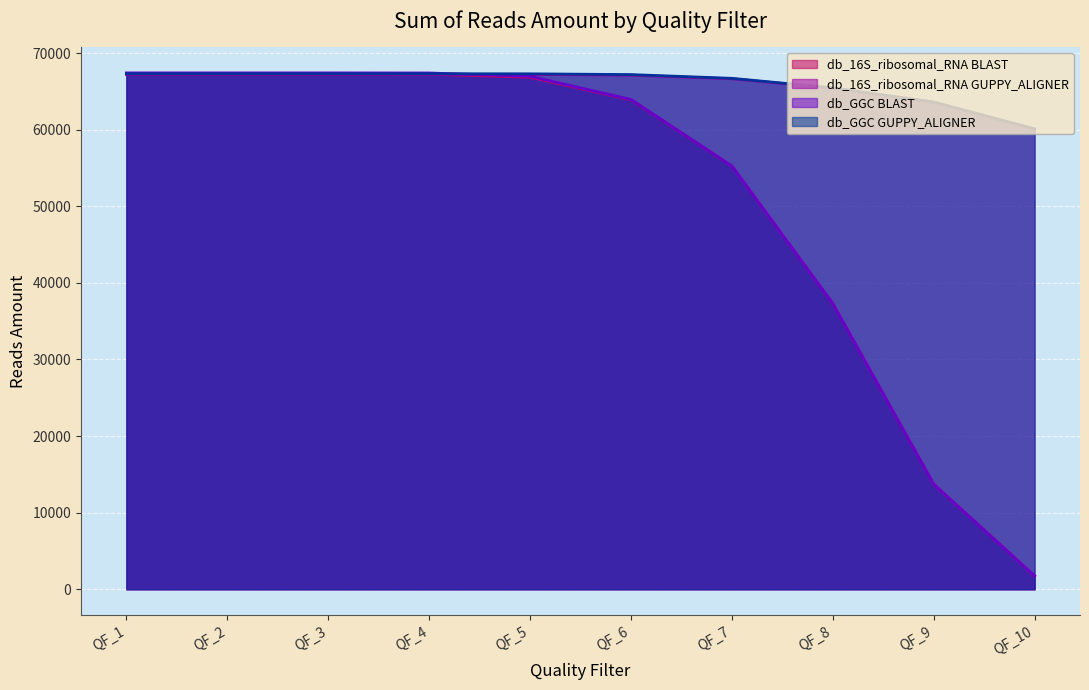

What is the value of the db_16S_ribosomal_RNA BLAST point at the 2nd from the left?

67266